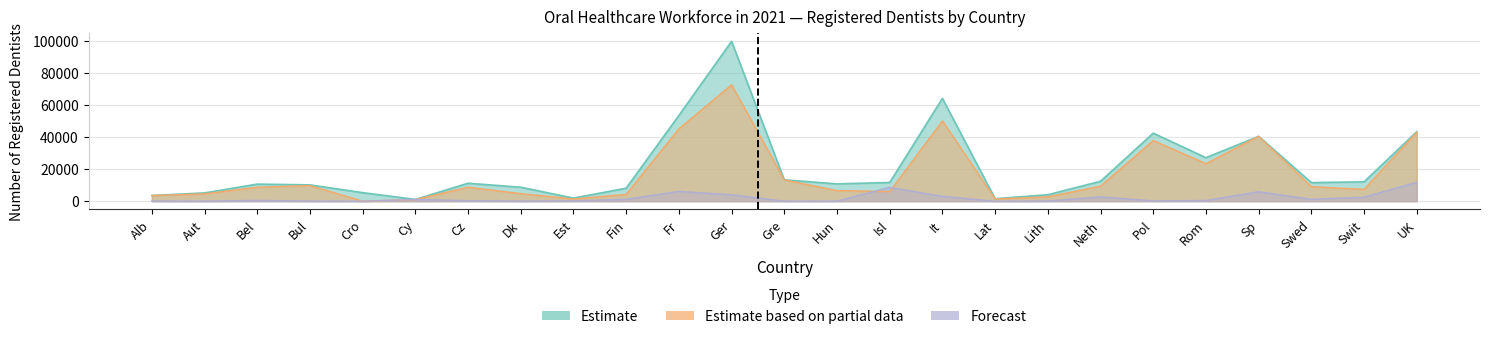

Which series has the largest total across all categories?

Estimate